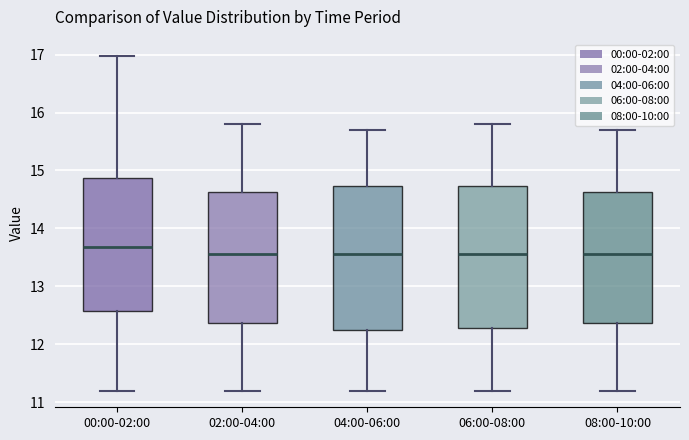

Reading left to right, transcribe this box plot: for each box, give where its median line is, the range the box spans, and where its two whiskers end, as read against the y-axis. The values are not printed on the chart, so give them approximately, as read against the axis.

00:00-02:00: median 13.7, box 12.6 to 14.9, whiskers 11.2 to 17.0
02:00-04:00: median 13.6, box 12.4 to 14.6, whiskers 11.2 to 15.8
04:00-06:00: median 13.6, box 12.3 to 14.7, whiskers 11.2 to 15.7
06:00-08:00: median 13.6, box 12.3 to 14.7, whiskers 11.2 to 15.8
08:00-10:00: median 13.6, box 12.4 to 14.6, whiskers 11.2 to 15.7